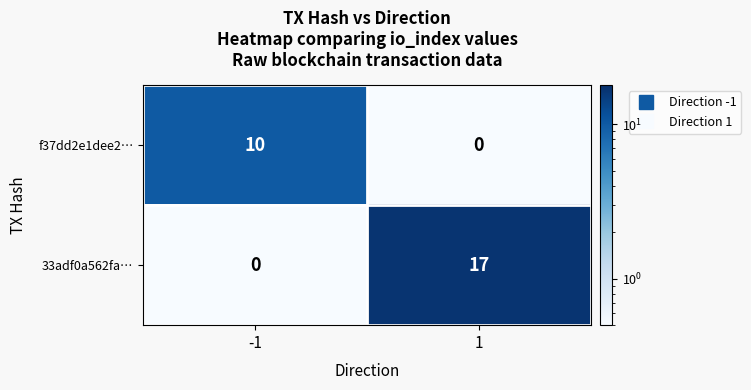

Rank the series by their average value, from lowest to highest.

f37dd2e1dee2…, 33adf0a562fa…